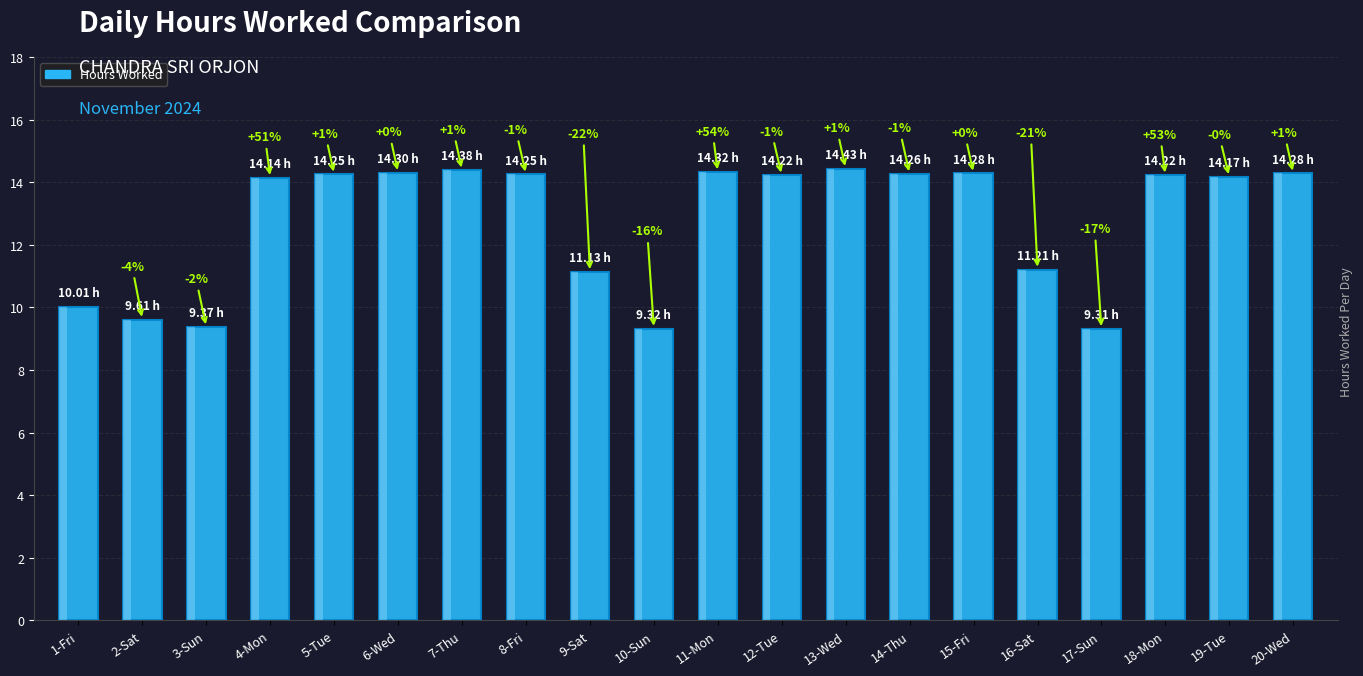

What is the sum of all values?

255.5